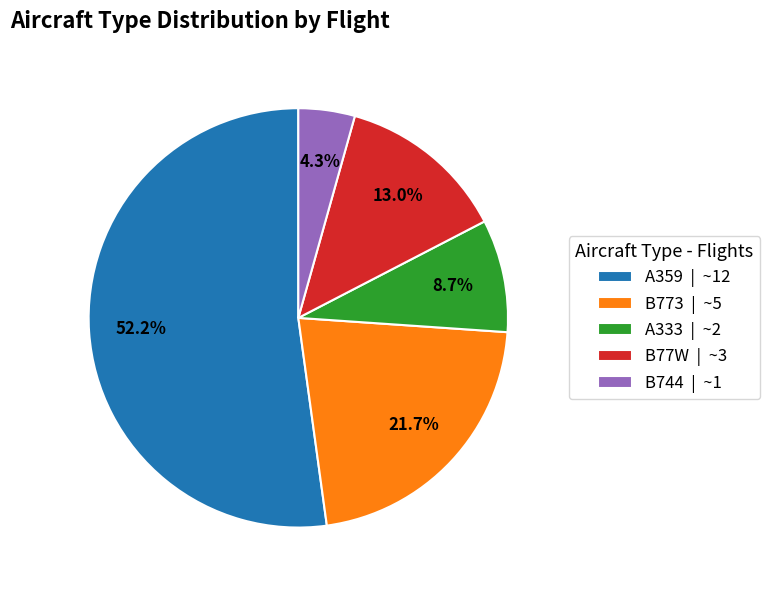

Rank the categories by value from highest to lowest.

A359, B773, B77W, A333, B744